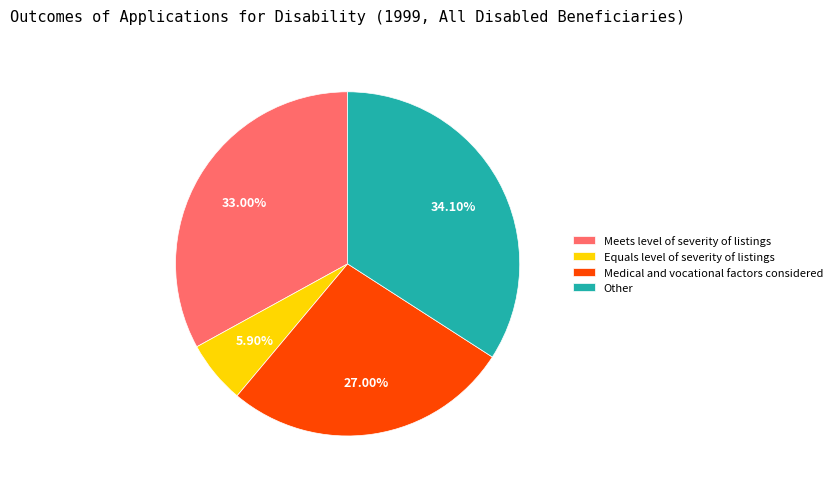

Does Equals level of severity of listings account for over 50% of the chart?

No